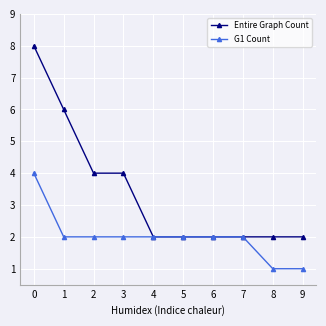

What are all the series names shown in the legend?

Entire Graph Count, G1 Count